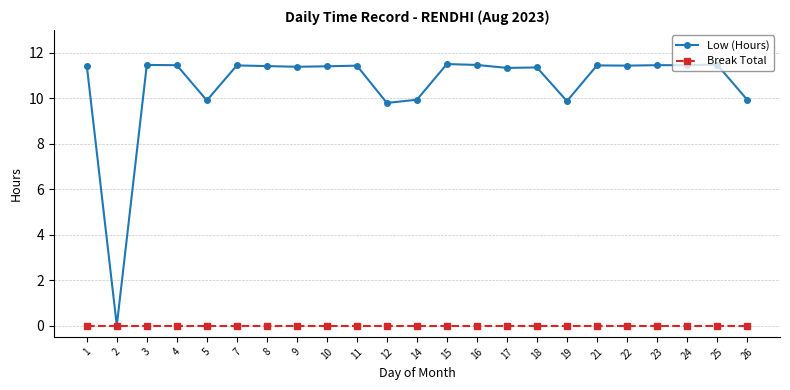

Does the chart have visible grid lines?

Yes